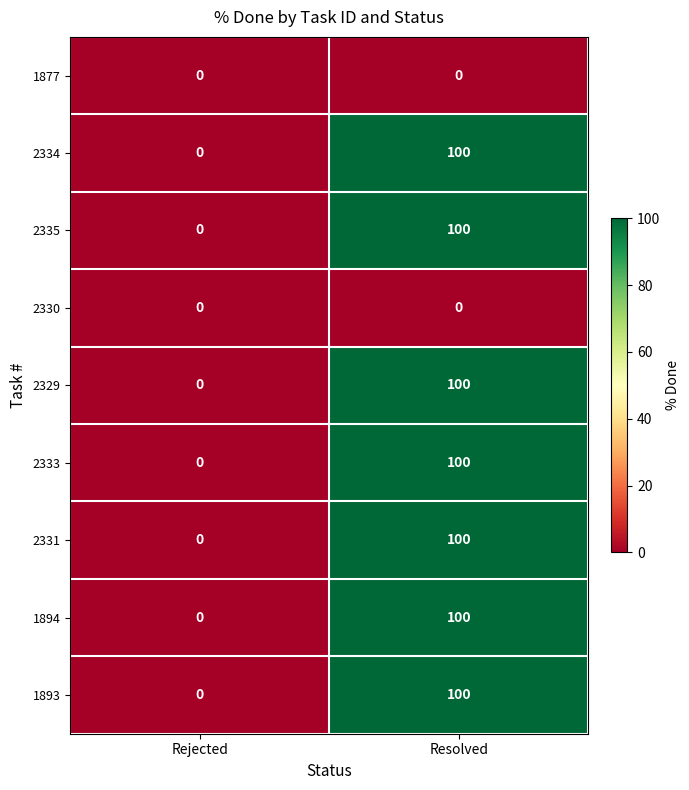

The value of 2334 at Rejected is -36. True or false?

False